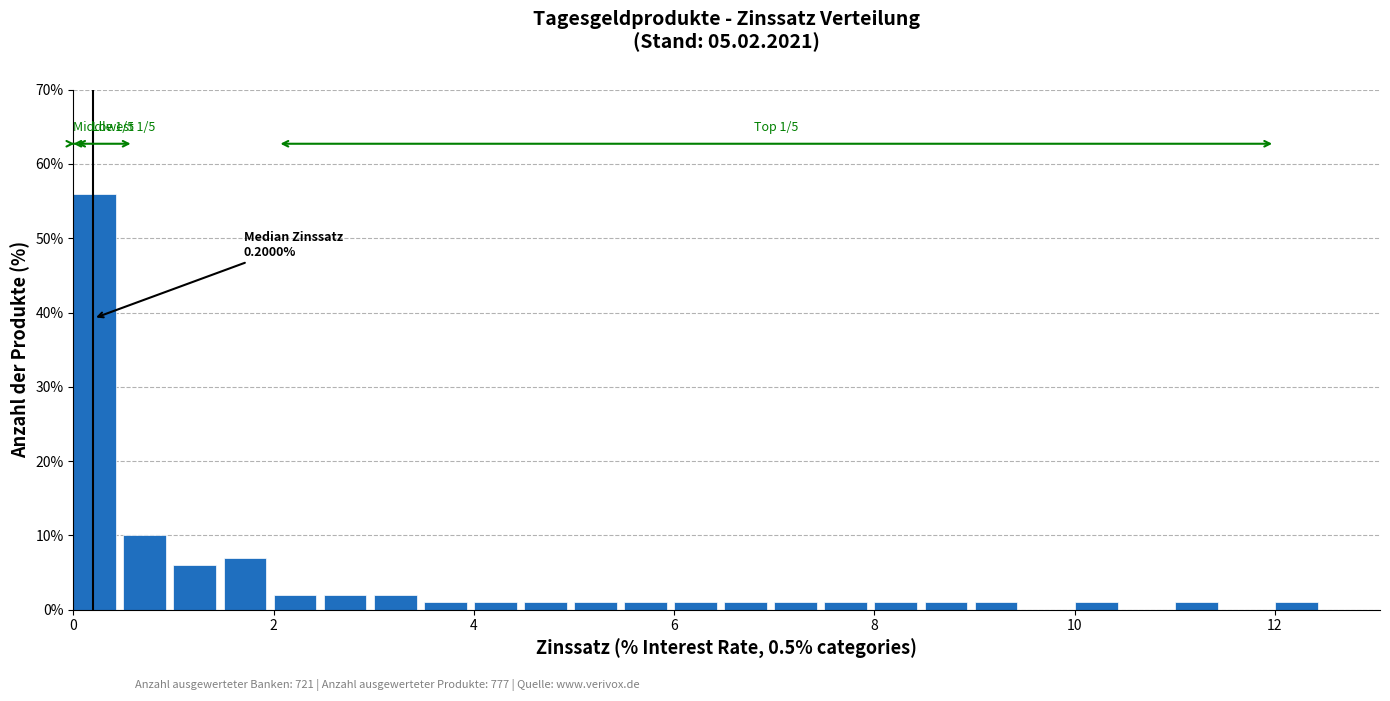

Around what value on the x-axis is the tallest bar? Give the approximate position of its centre, as read against the axis.

0.2